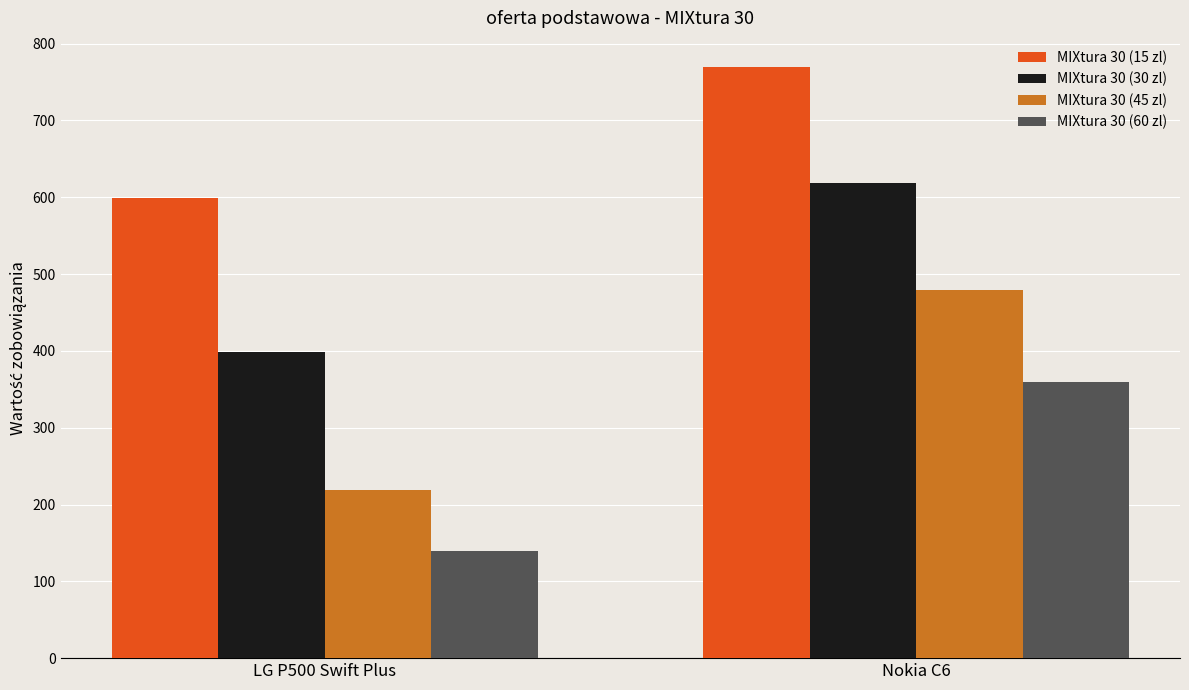

Are the bars horizontal?

No